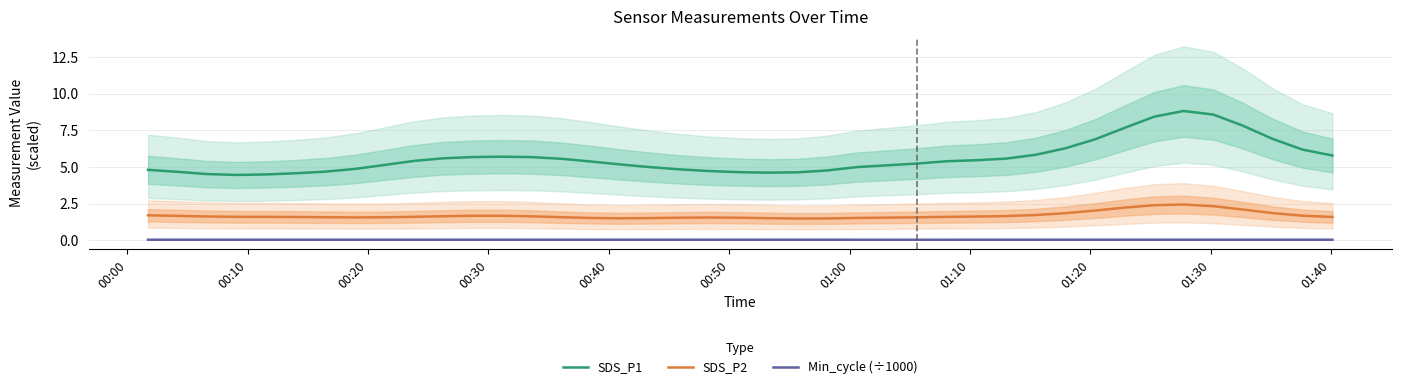

What is the maximum value for SDS_P1?

8.8